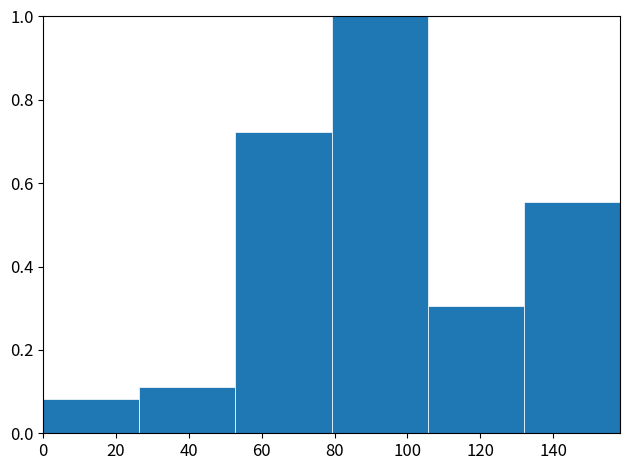

Over which range of the x-axis is the bar tallest?

79.2 to 105.6